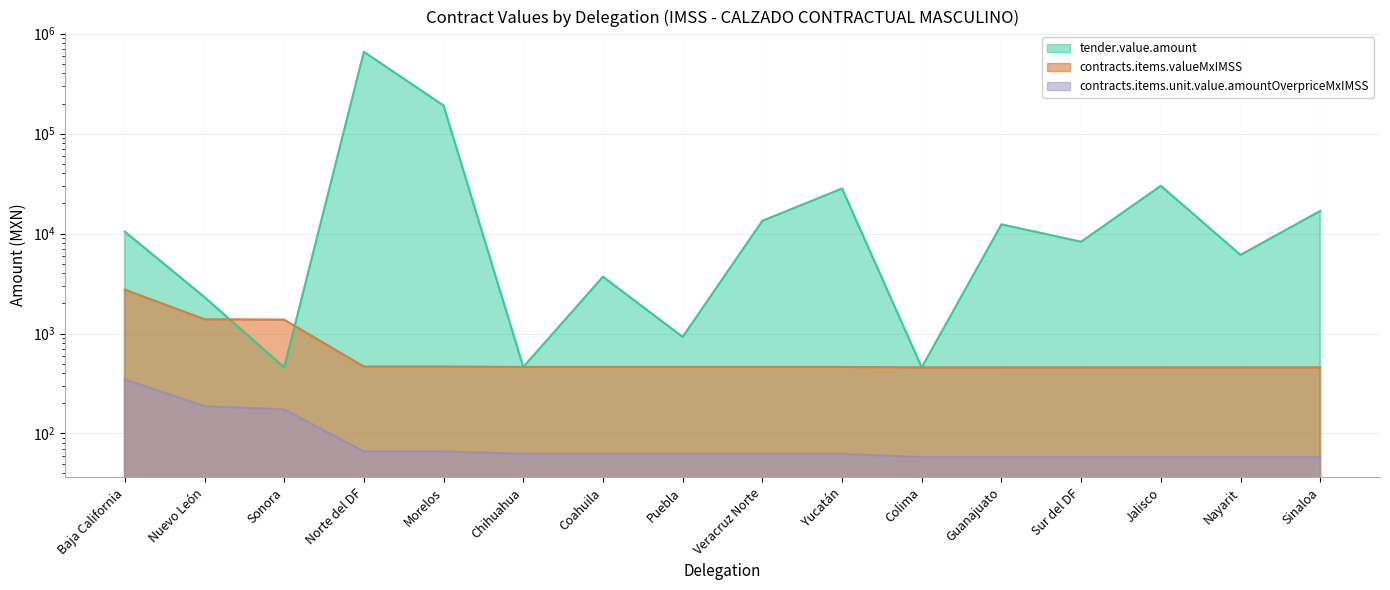

What is the value of the contracts.items.unit.value.amountOverpriceMxIMSS point at the 5th from the left?

66.0